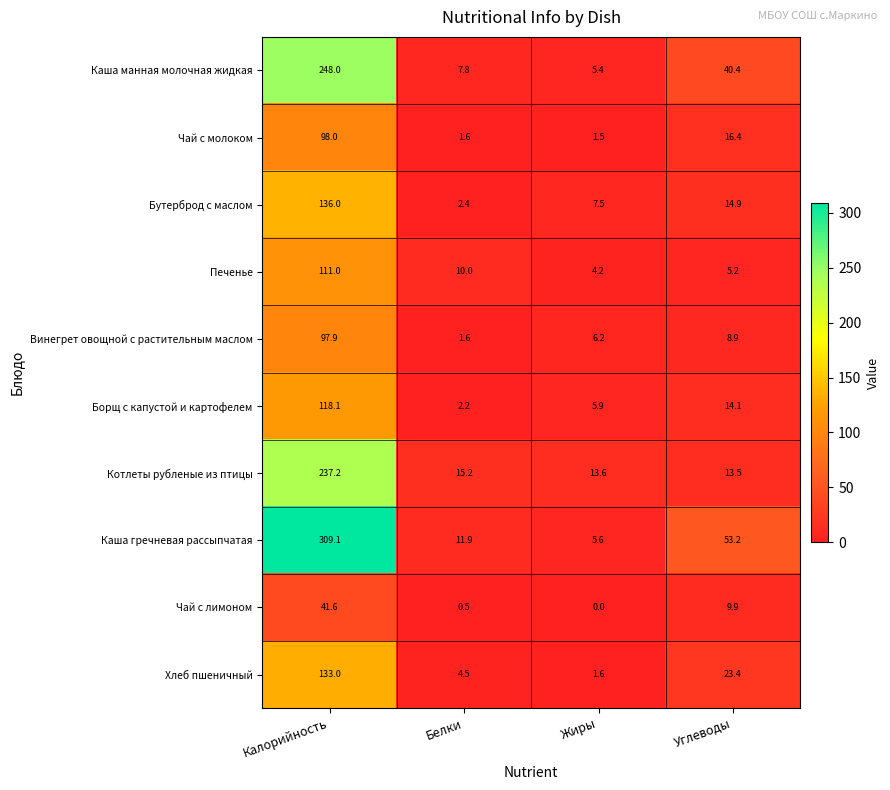

What is the total value across all series at Углеводы?

199.9